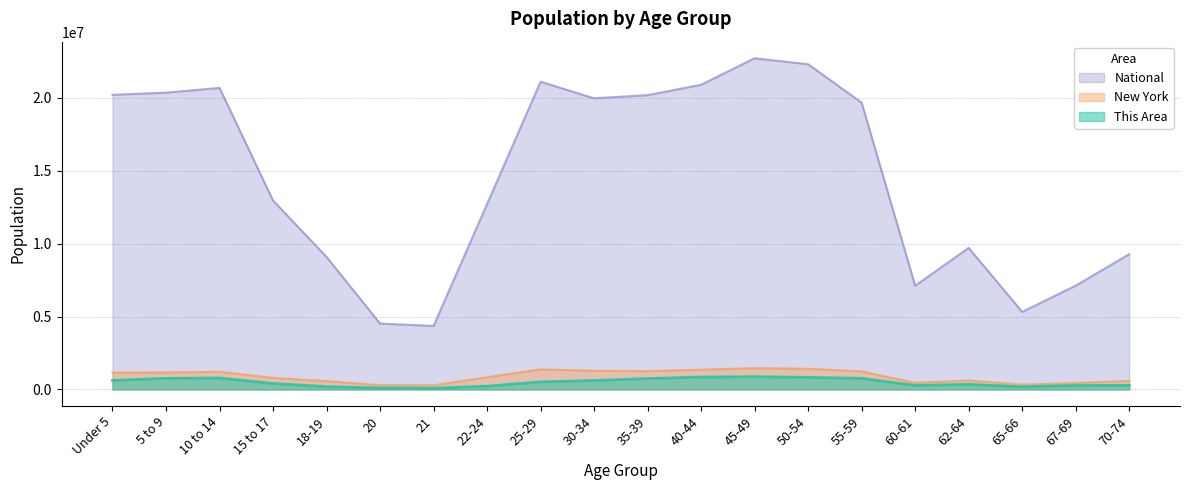

True or false: National has a value of 22298125.0 at 50-54.

True